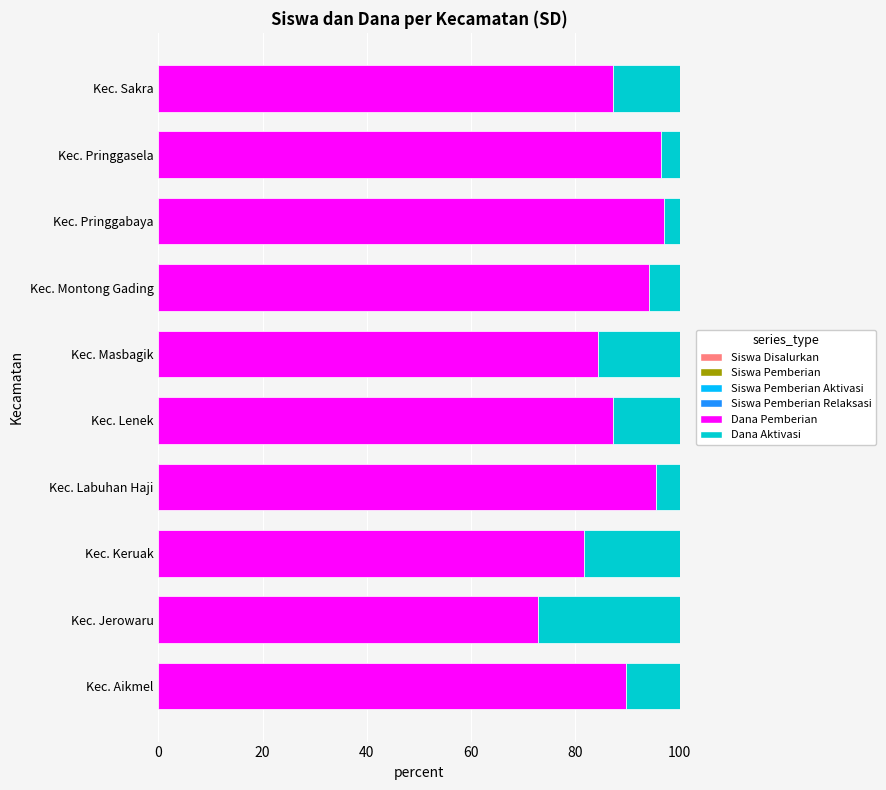

Which series has the largest range (max minus min)?

Dana Aktivasi